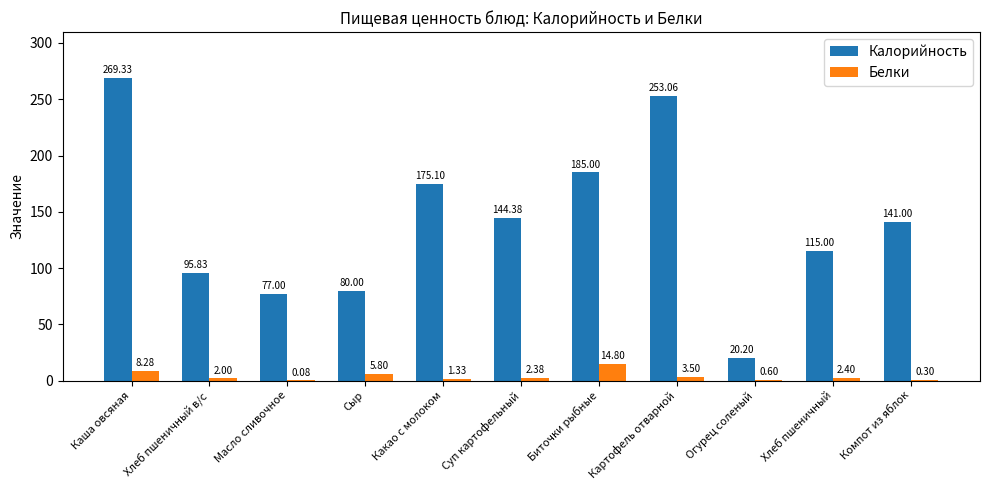

What is the total value across all series at Биточки рыбные?

199.8